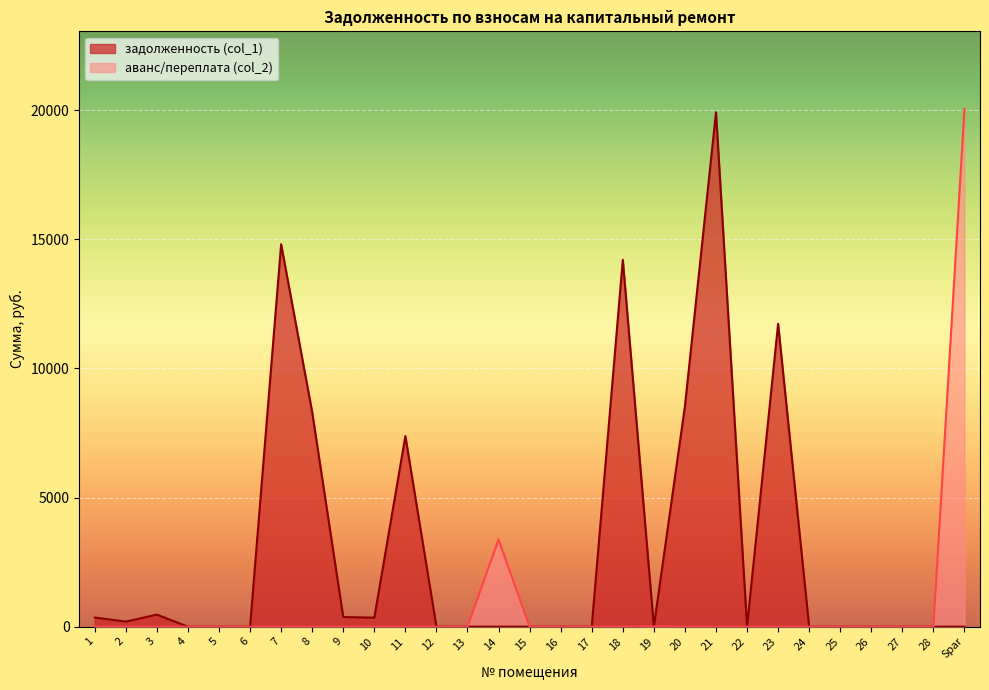

What is the approximate value of задолженность (col_1) at 21?

19919.7